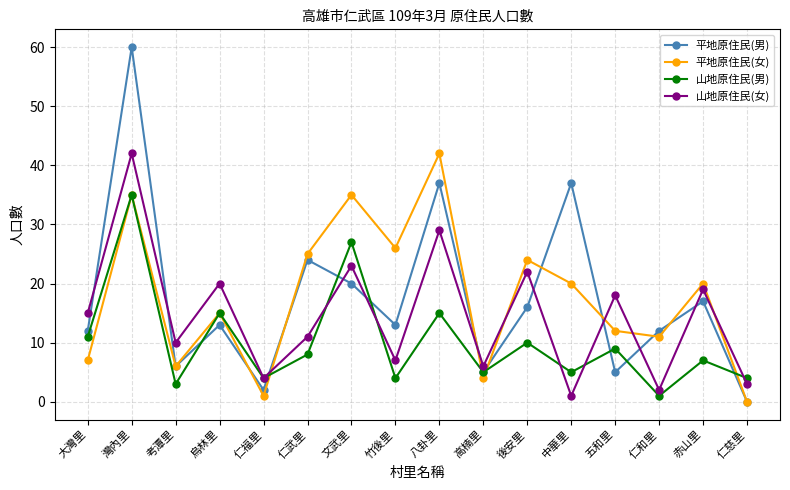

Which series ends up on top after the final intersection of 山地原住民(男) and 山地原住民(女)?

山地原住民(男)